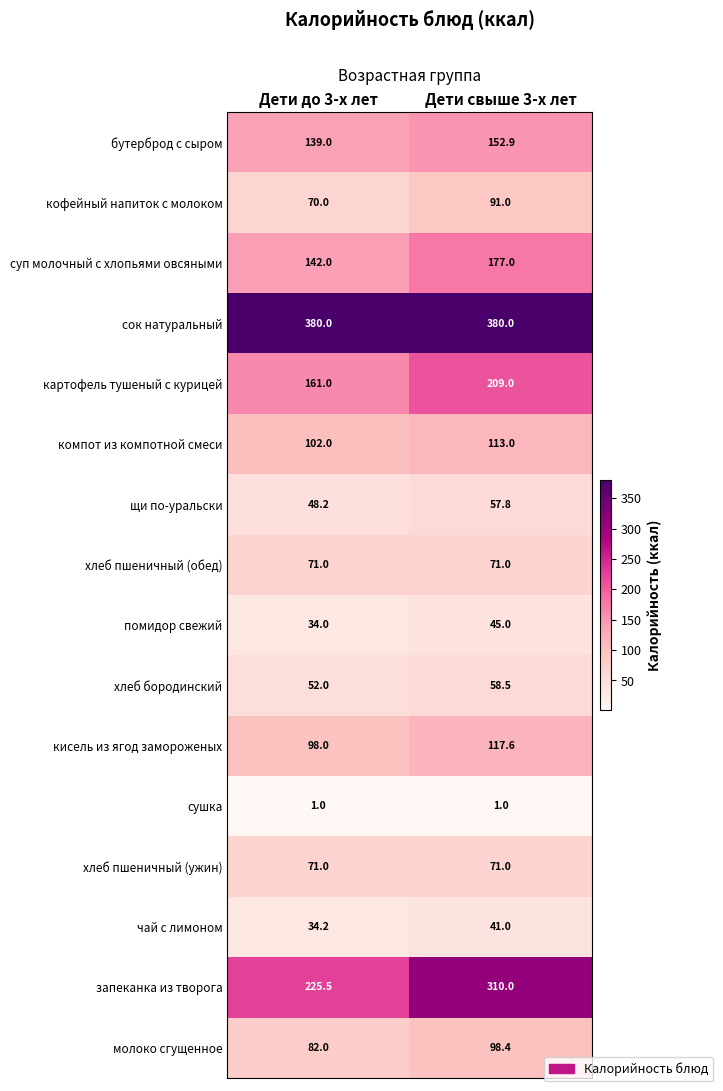

How many distinct data groups are displayed?

16